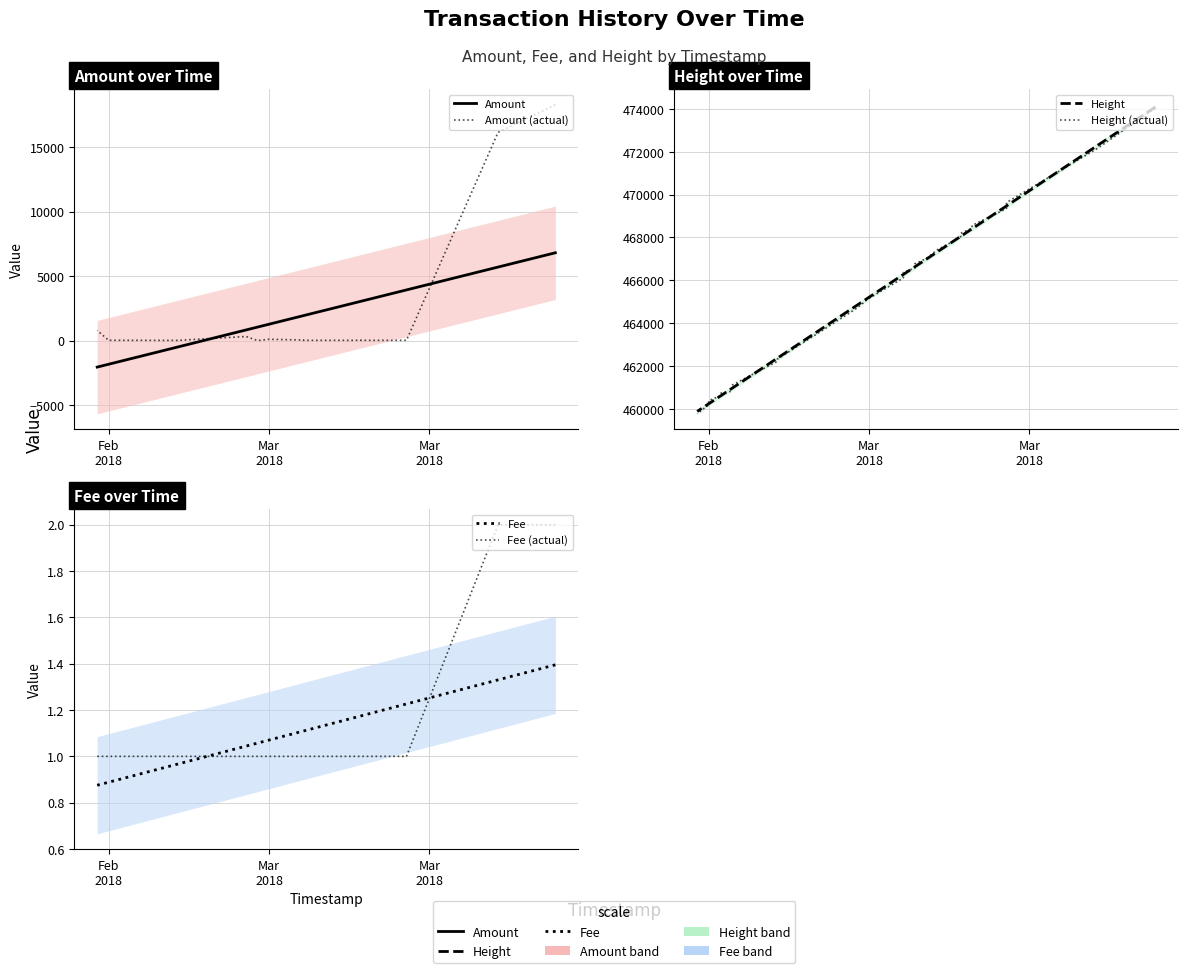

At how many categories does at least one series exceed 321424?

29